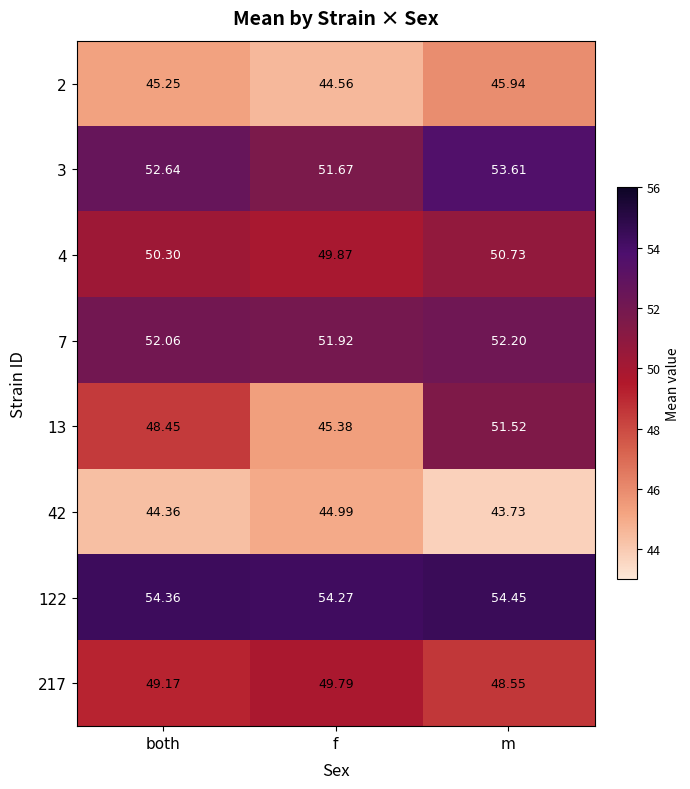

Is the value of 7 at f greater than the value of 42 at f?

Yes